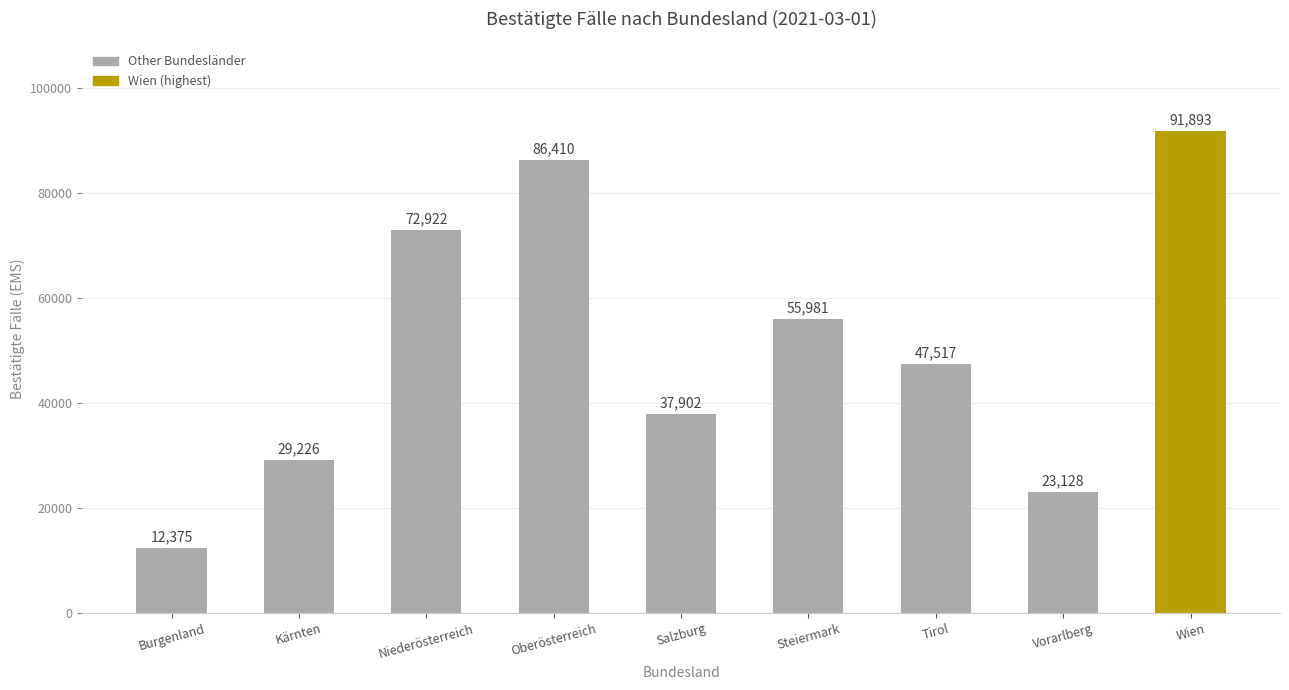

How many values are below 47517?

4